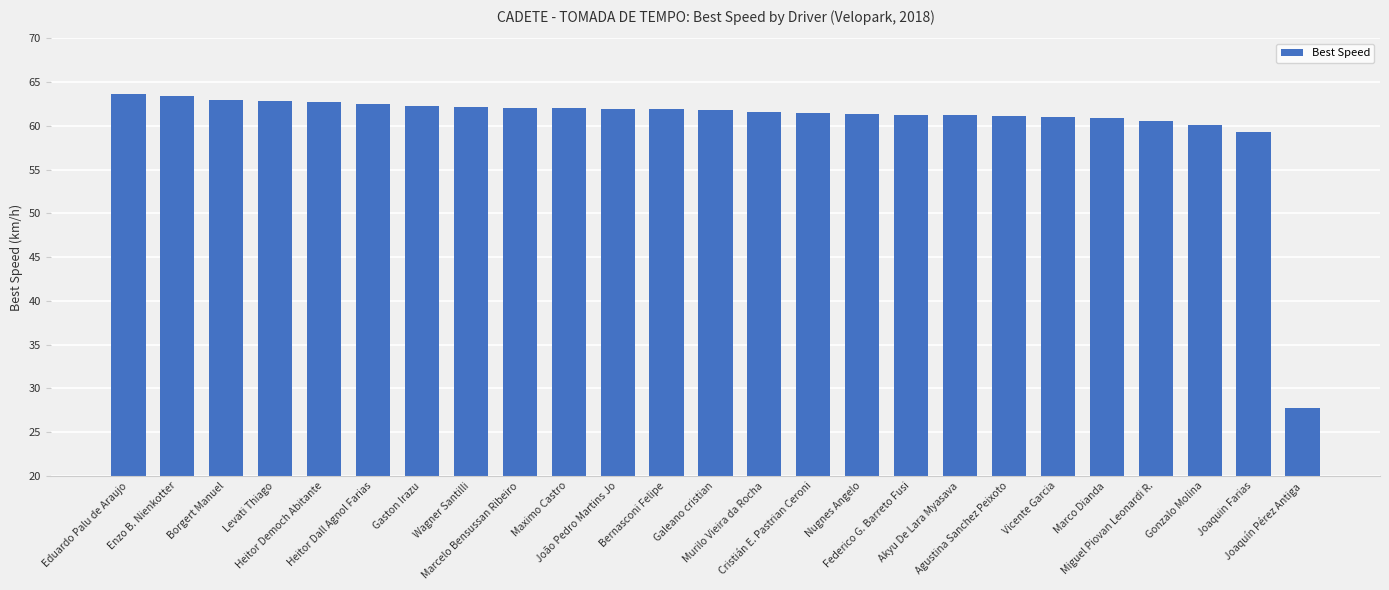

What is the label of the 5th bar from the left?

Heitor Democh Abitante